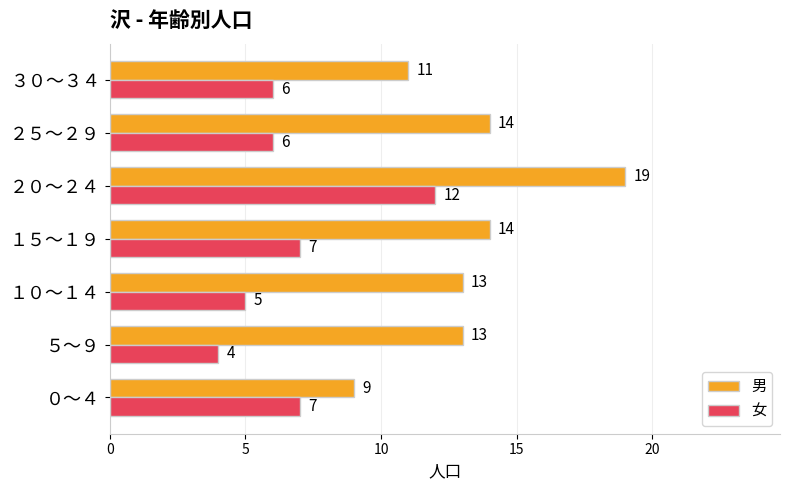

True or false: 女 has a value of 6 at ２５～２９.

True